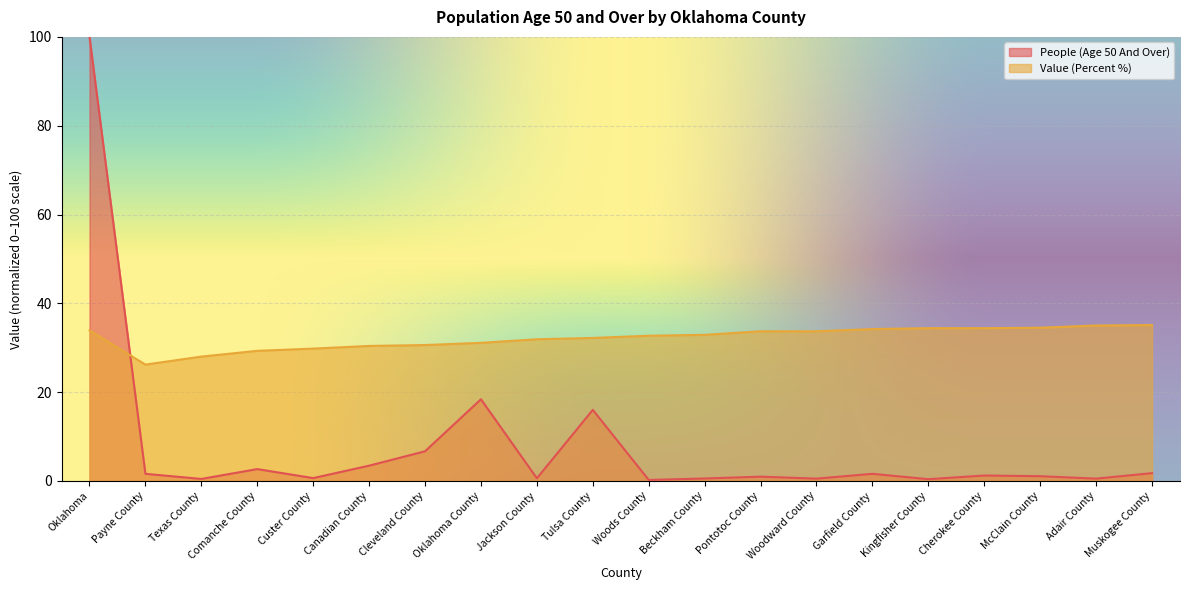

The People (Age 50 And Over) series shows 0.9 at Custer County. True or false?

False